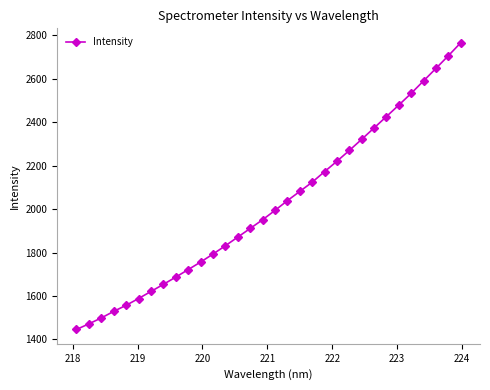

What is the value of the 5th point from the left?

1557.2